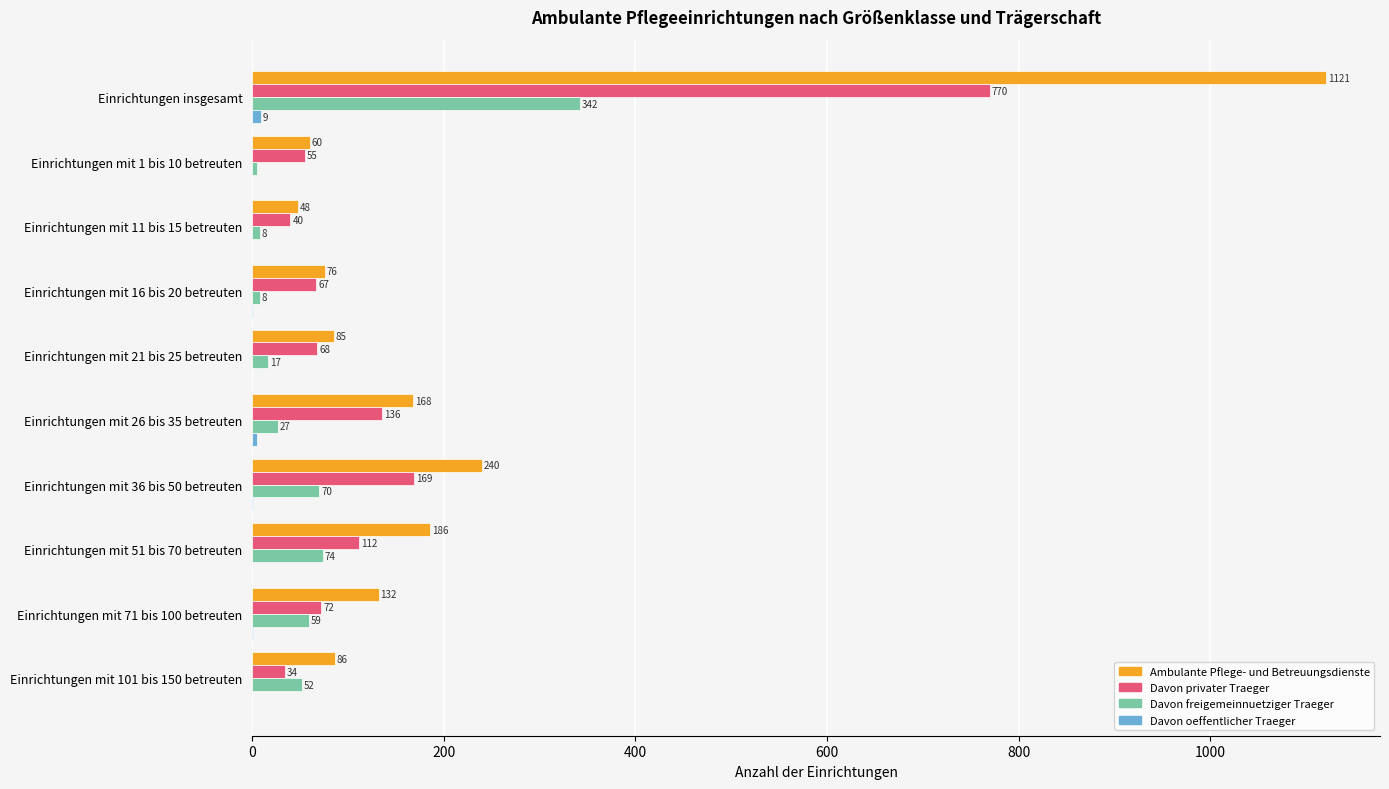

Is it true that Davon freigemeinnuetziger Traeger equals 342 at Einrichtungen insgesamt?

True